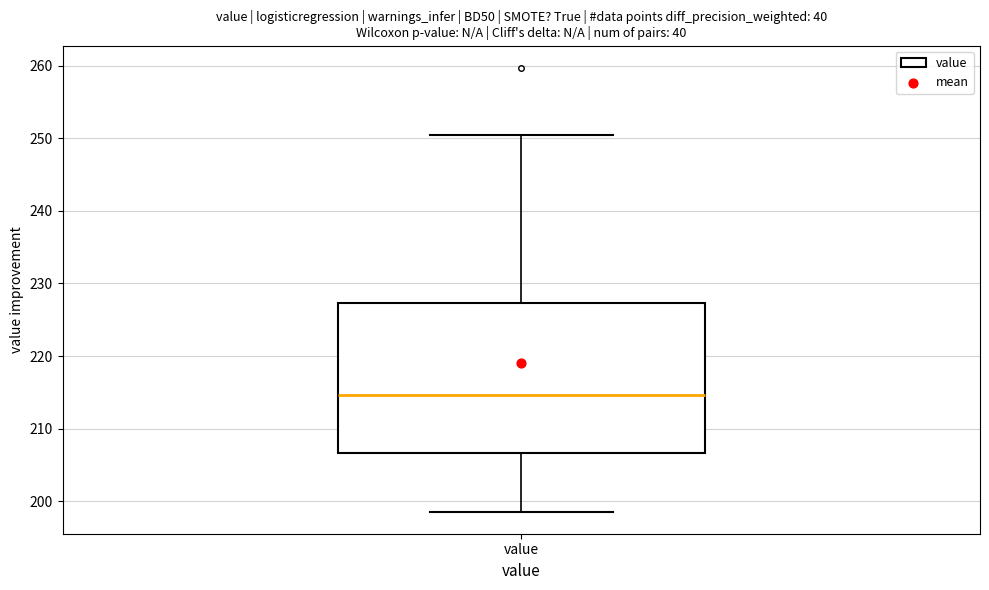

Read this box plot against the y-axis: the position of the median line, the range covered by the box, and the ends of both whiskers. The values are not printed on the chart, so give them approximately, as read against the axis.

median 215, box 207 to 227, whiskers 199 to 250